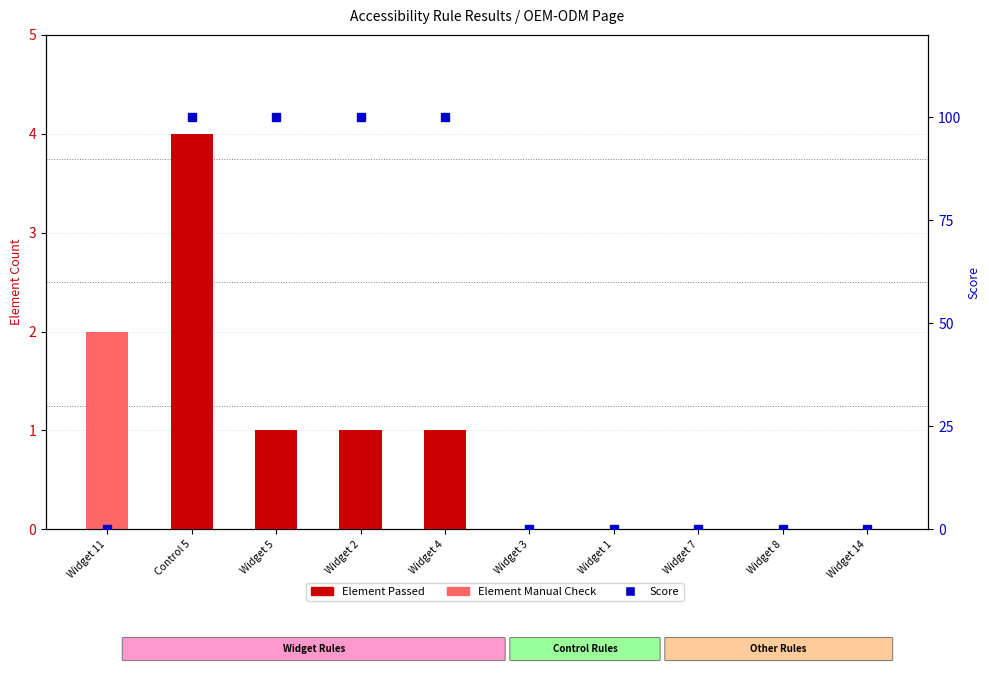

Reading left to right, transcribe all the data shown in this chart.

Element Passed: Widget 11=0	Control 5=4	Widget 5=1	Widget 2=1	Widget 4=1	Widget 3=0	Widget 1=0	Widget 7=0	Widget 8=0	Widget 14=0
Element Manual Check: Widget 11=2	Control 5=0	Widget 5=0	Widget 2=0	Widget 4=0	Widget 3=0	Widget 1=0	Widget 7=0	Widget 8=0	Widget 14=0
Score: Widget 11=0	Control 5=100	Widget 5=100	Widget 2=100	Widget 4=100	Widget 3=0	Widget 1=0	Widget 7=0	Widget 8=0	Widget 14=0